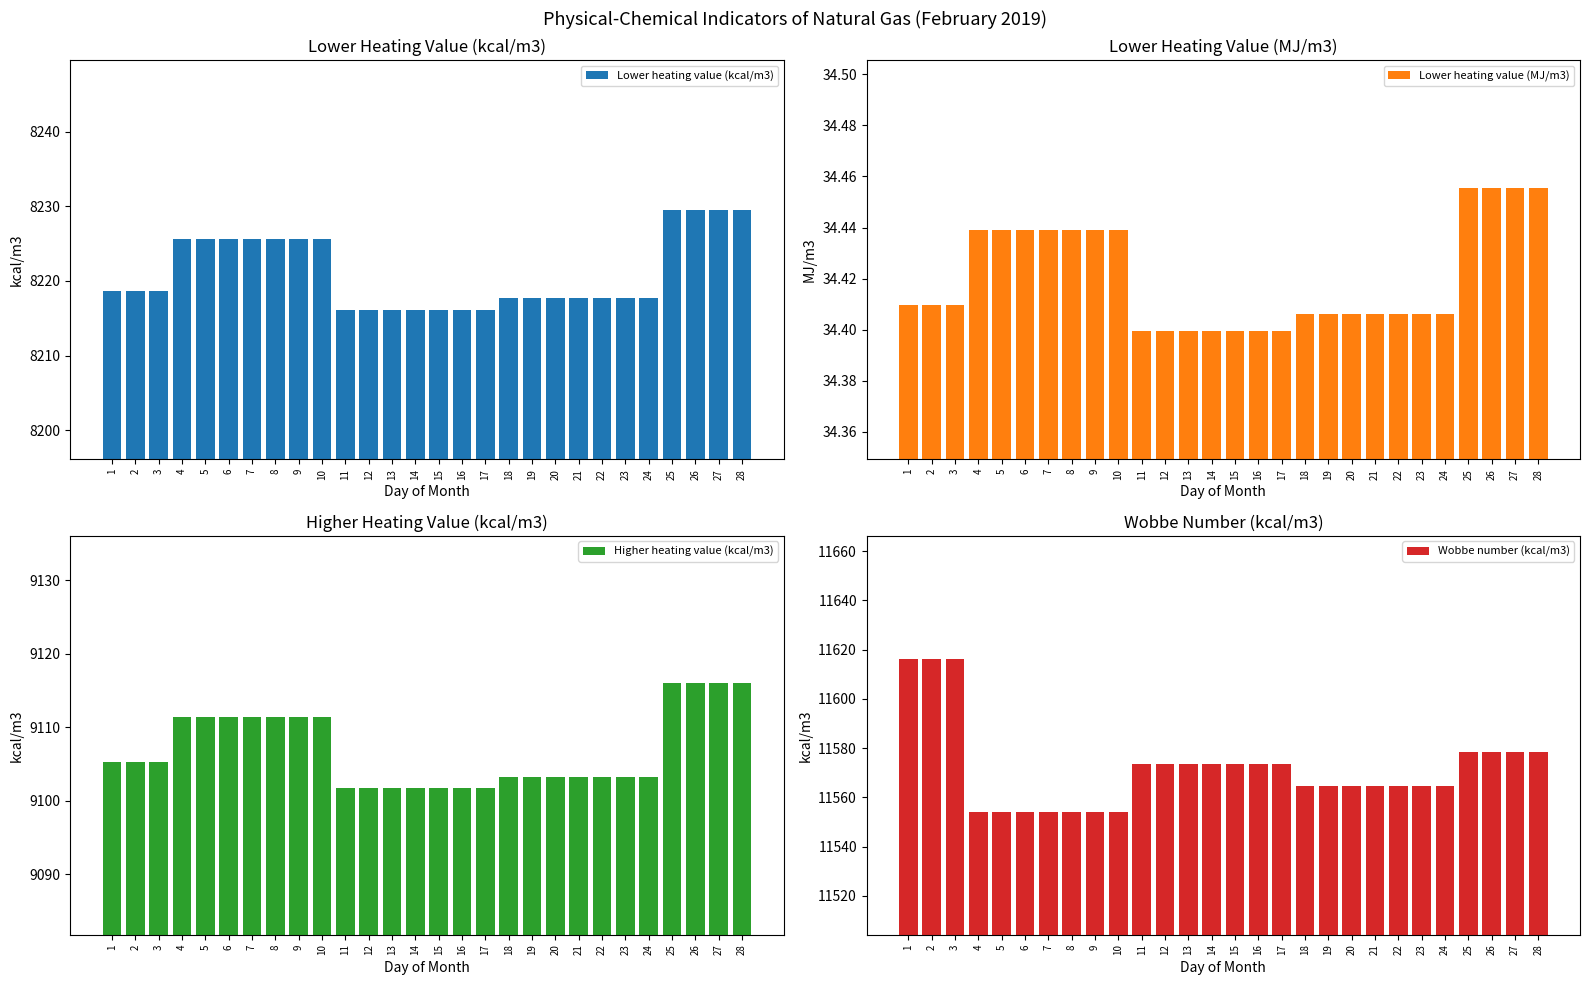

What is the total value across all series at 7?

28925.6